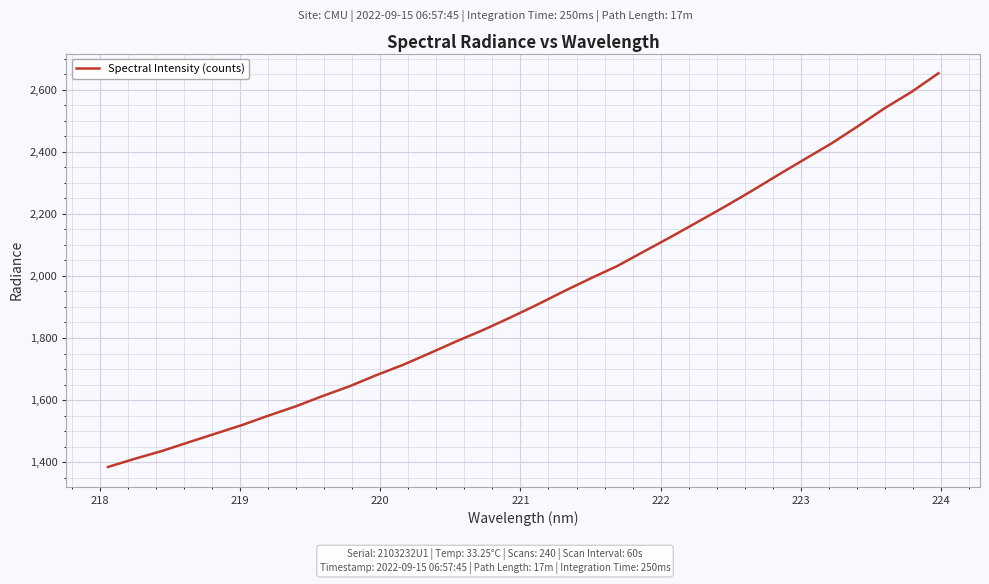

What is the maximum value shown in the chart?

2652.8